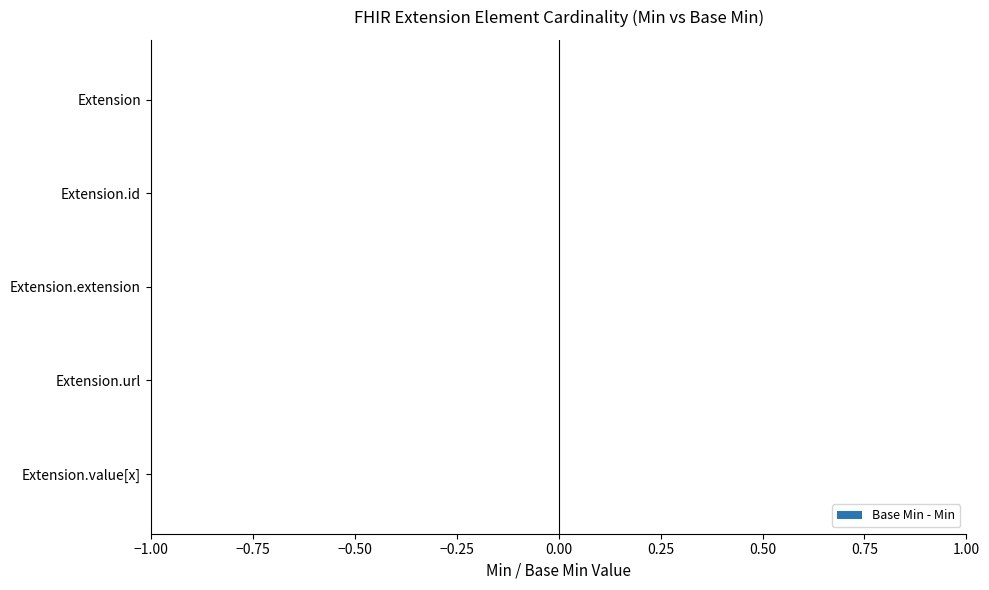

At which category is the sum across all series the highest?

Extension.url